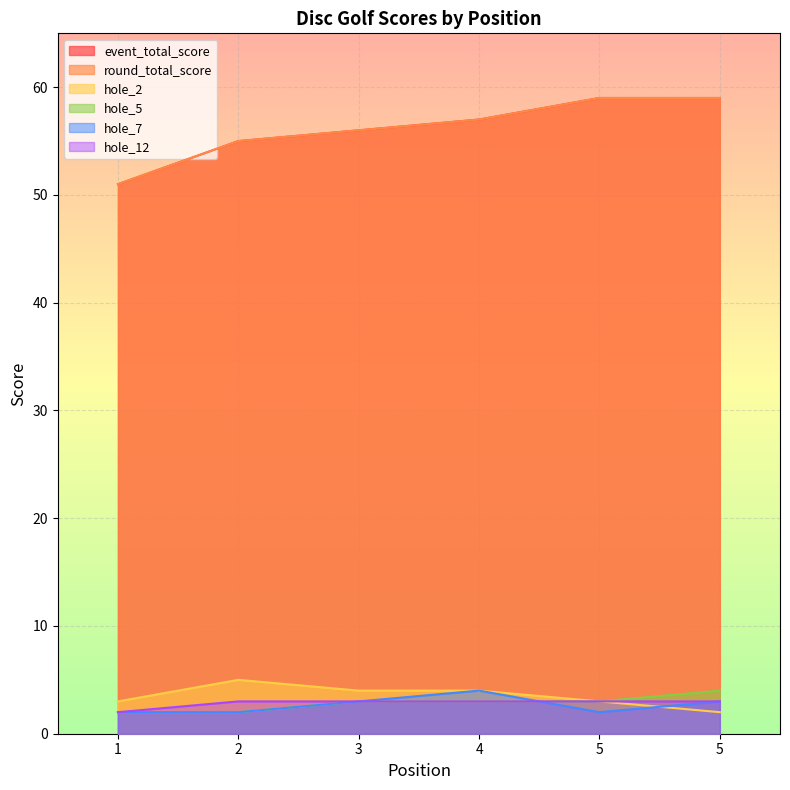

True or false: hole_5 and hole_12 intersect in this chart.

False